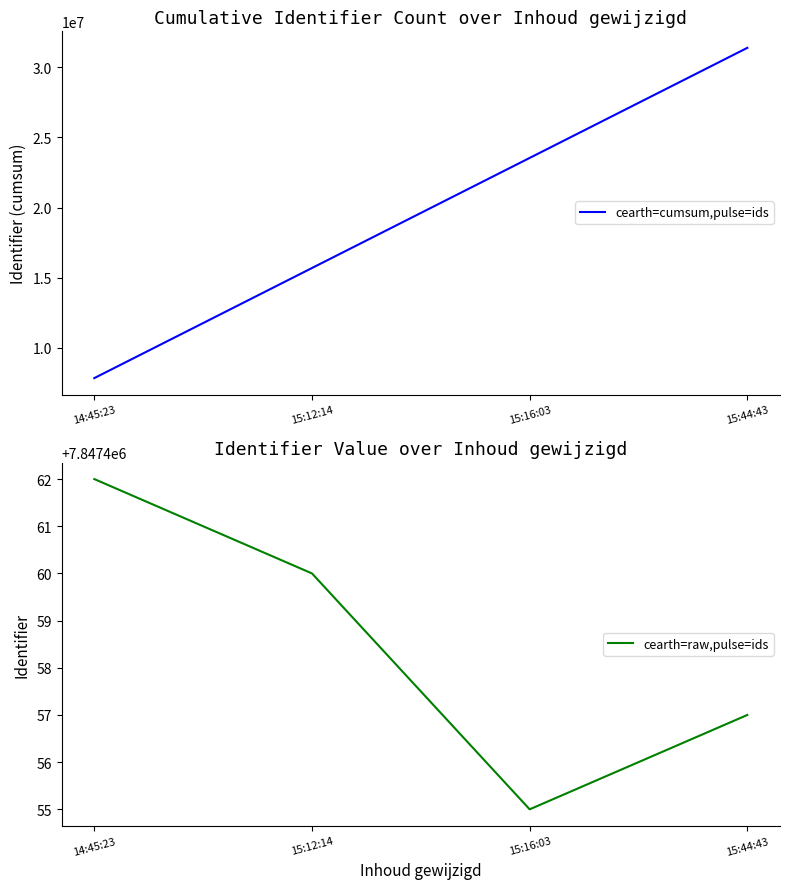

Which series changed the most between 14:45:23 and 15:16:03?

cearth=cumsum,pulse=ids